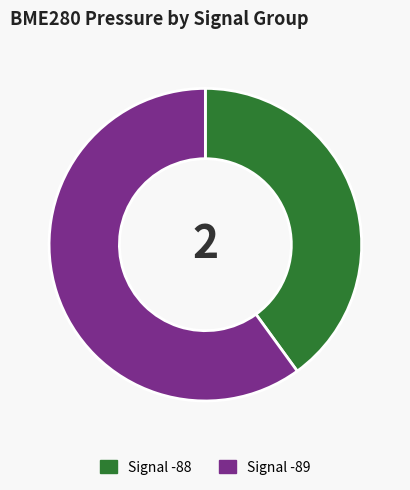

What is the ratio of the value at Signal -88 to the value at Signal -89?

0.7